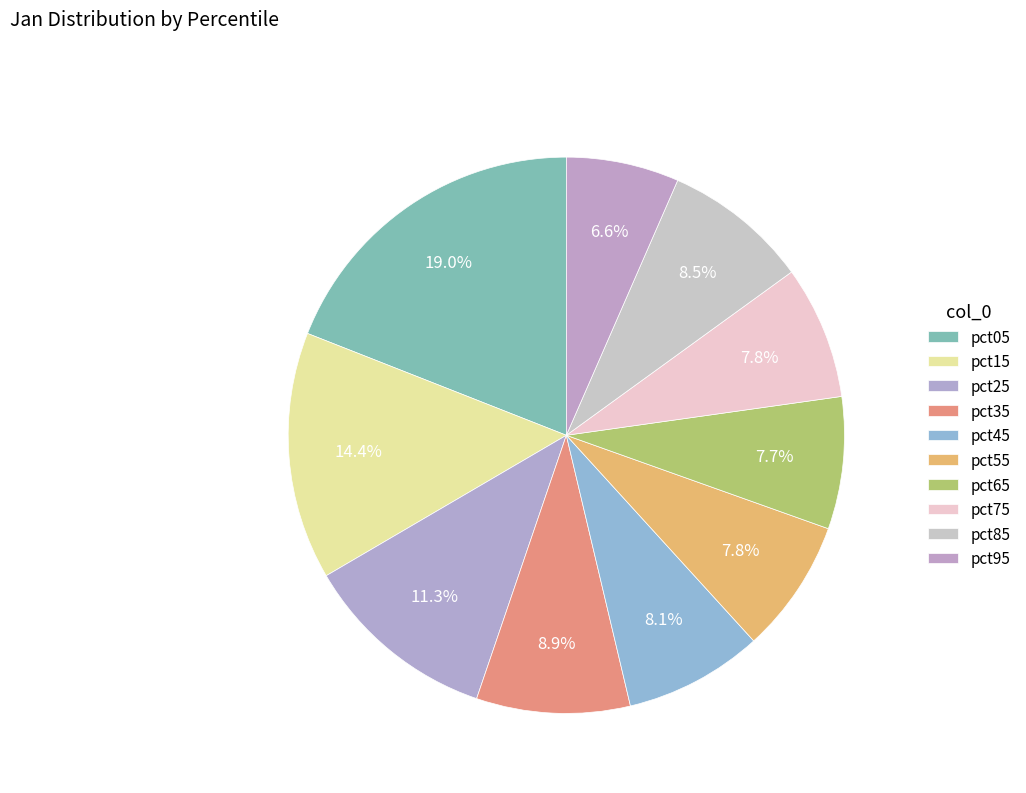

Does any single category account for the majority?

No